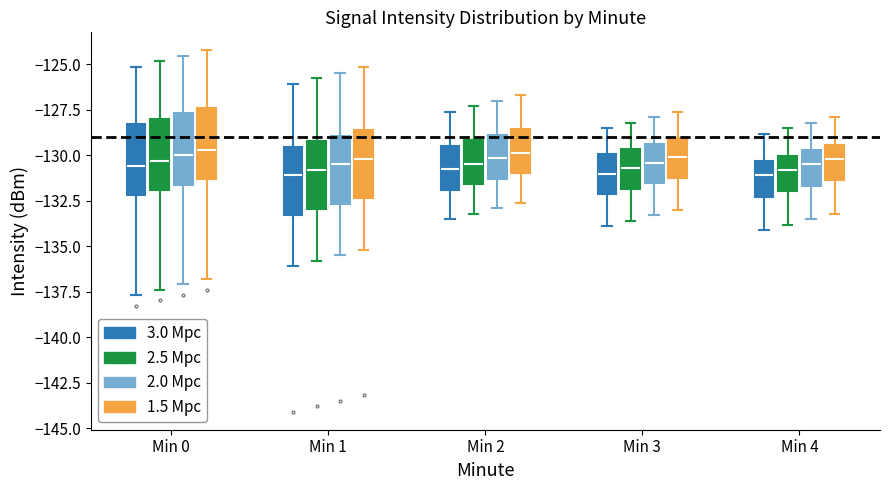

Where is the lower edge of the box for Min 2 (1.5 Mpc) on the y-axis? The values are not printed on the chart, so give them approximately, as read against the axis.

-131.0